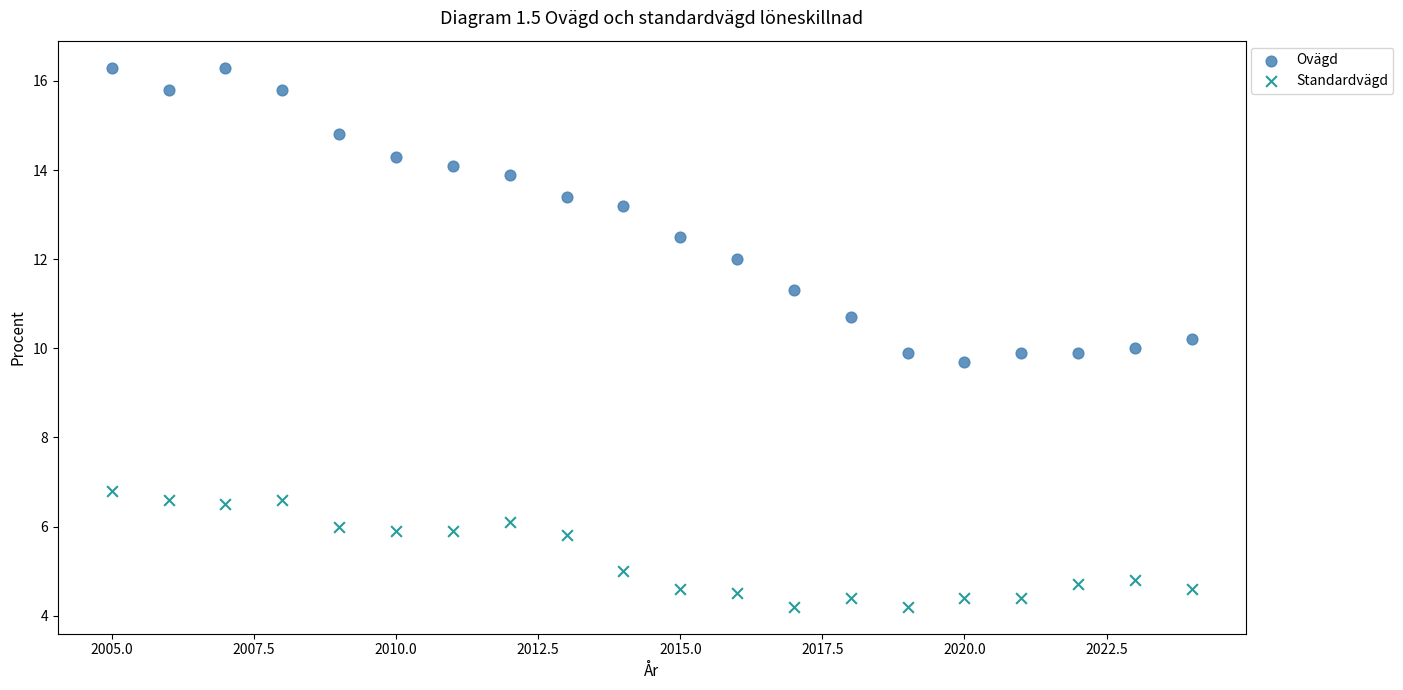

What are all the series names shown in the legend?

Ovägd, Standardvägd